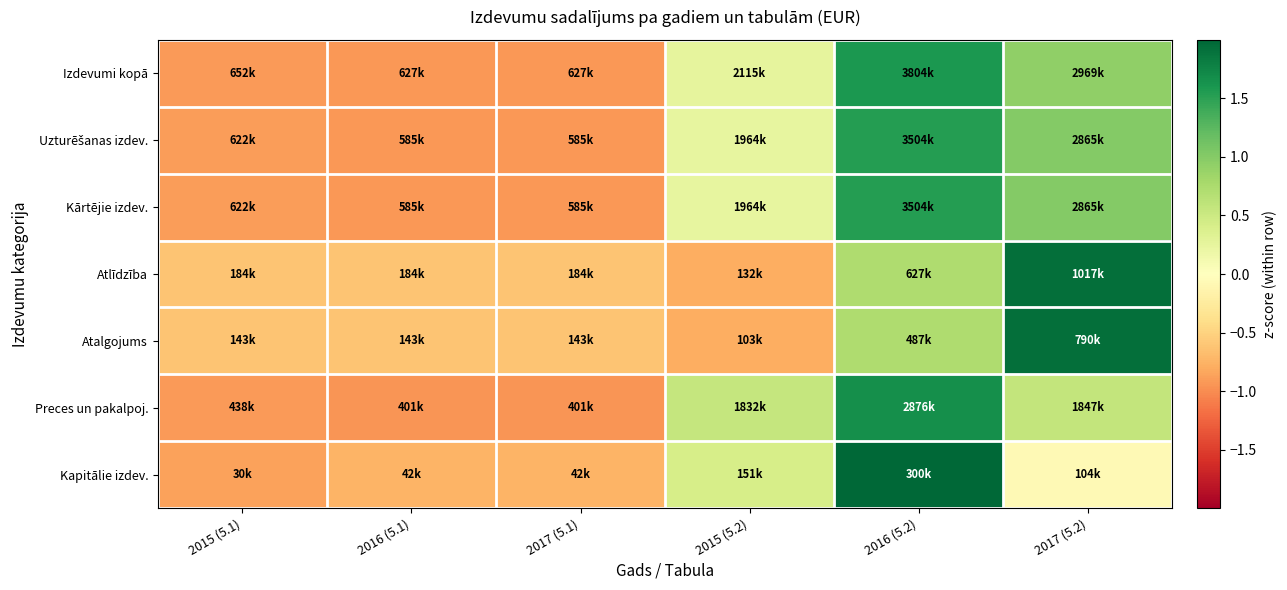

What is the maximum value shown in the chart?

2.0